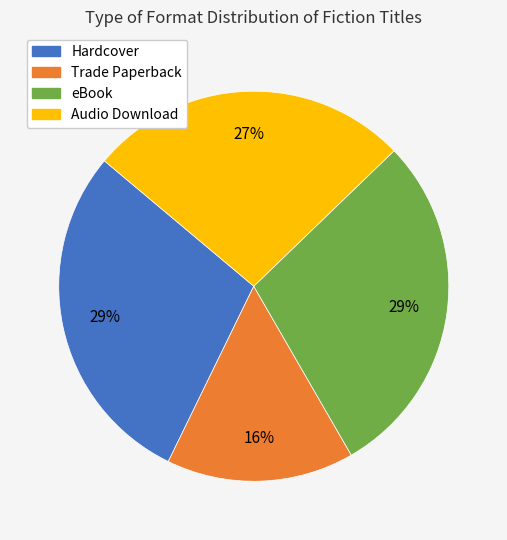

Is there any slice that represents more than half of the pie?

No